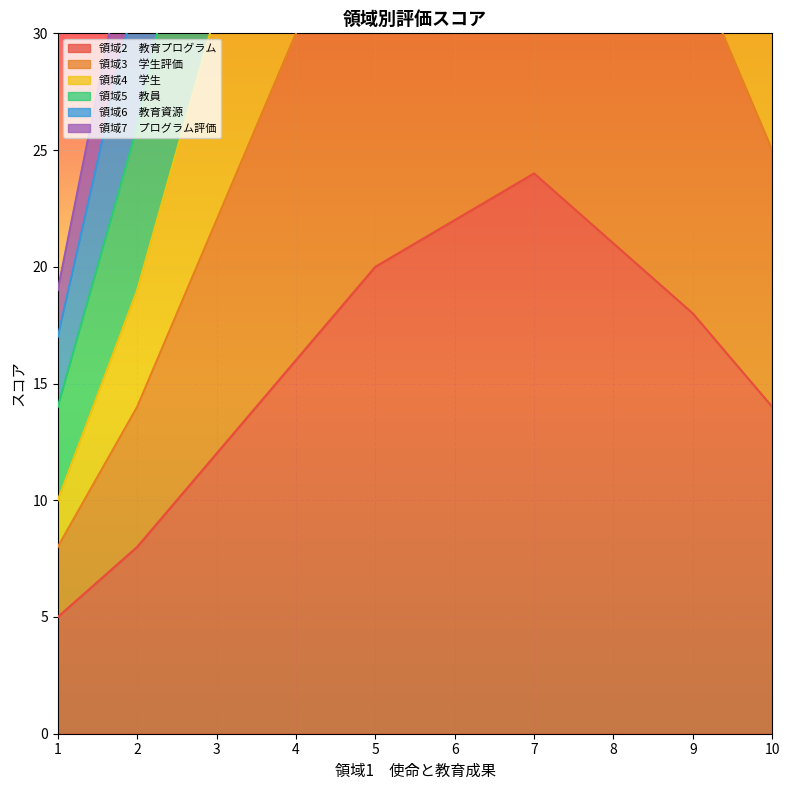

What is the highest value of the 領域3　学生評価 series?

106